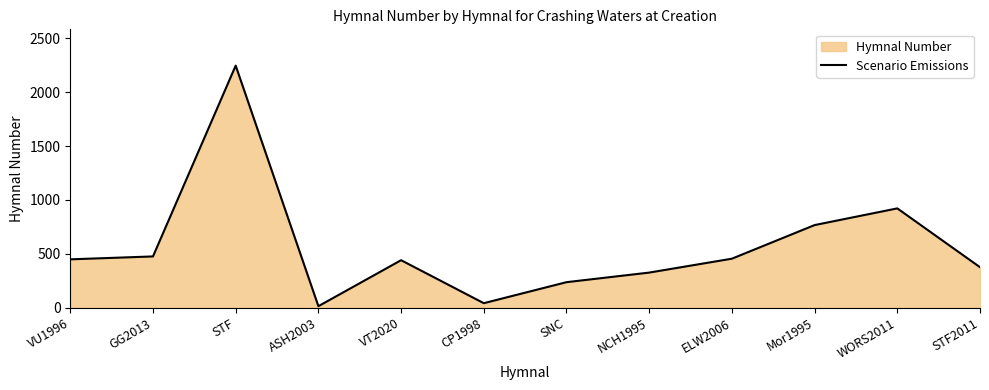

Approximately how many times larger is the value at ELW2006 compared to STF?

0.2